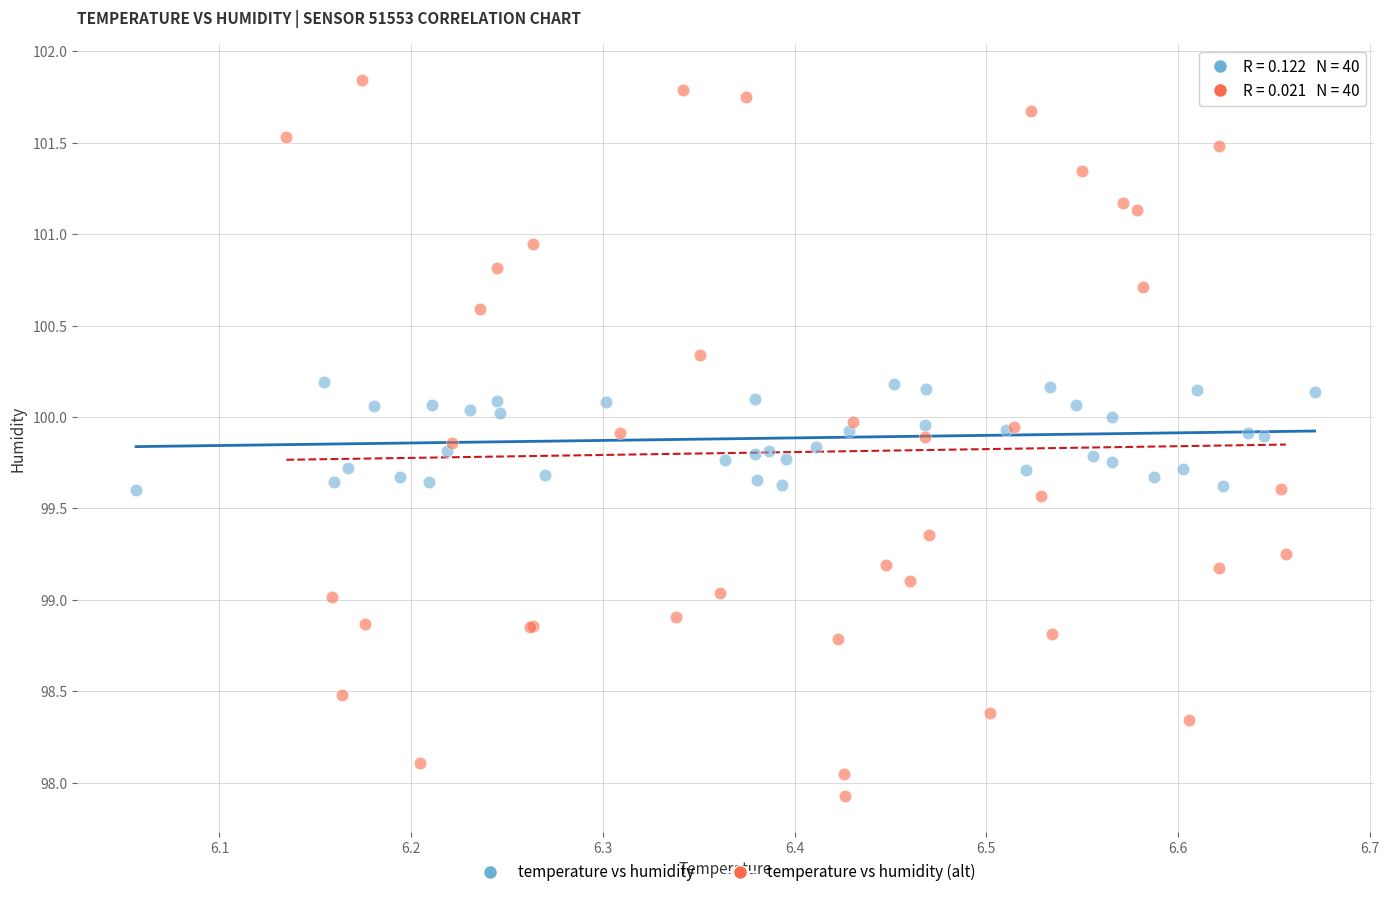

Which series has the largest Y range (max minus min)?

temperature vs humidity (alt)